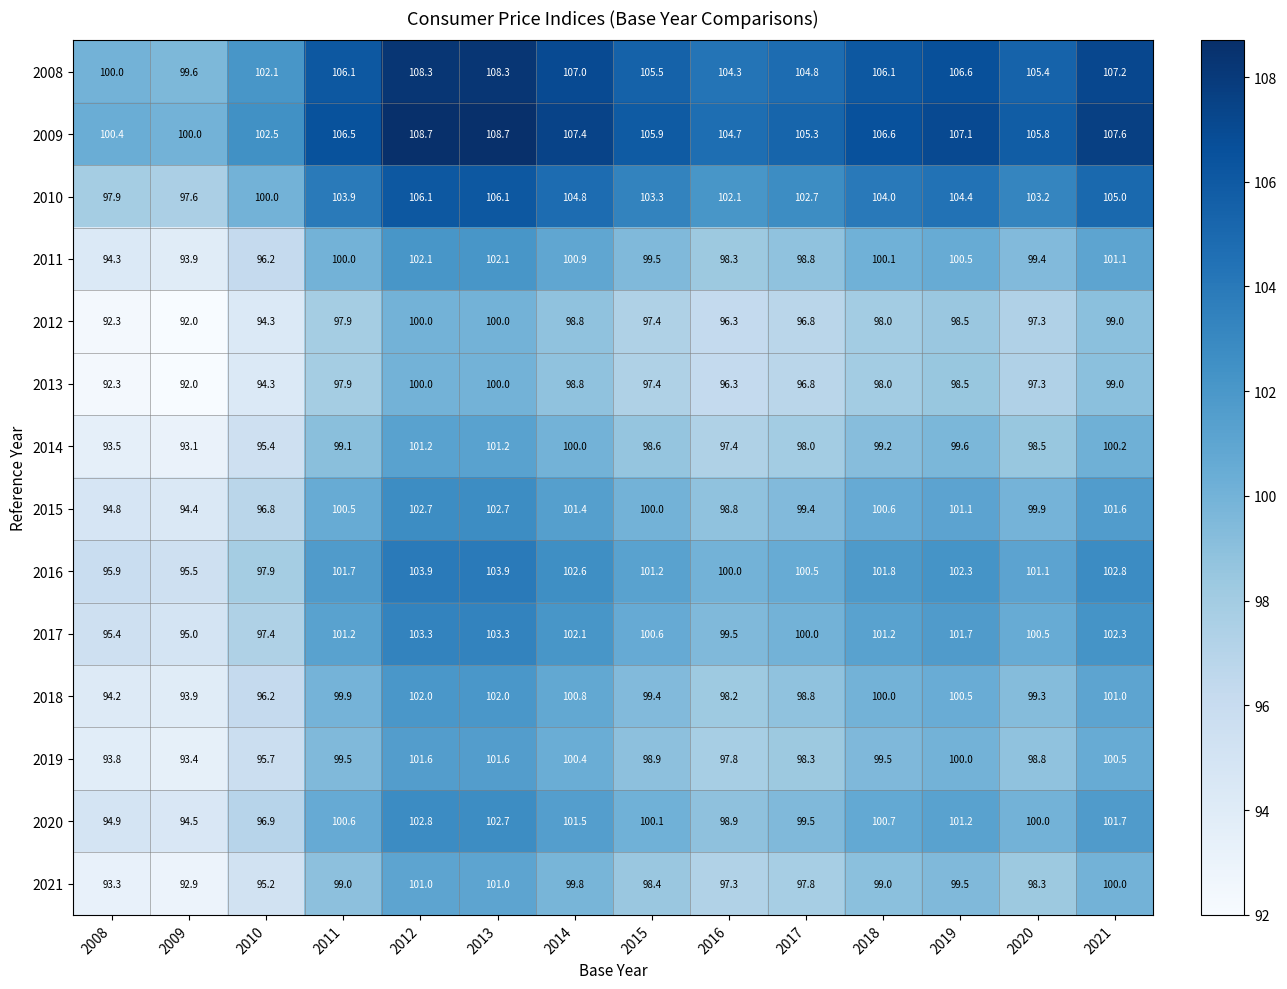

How many distinct data groups are displayed?

14